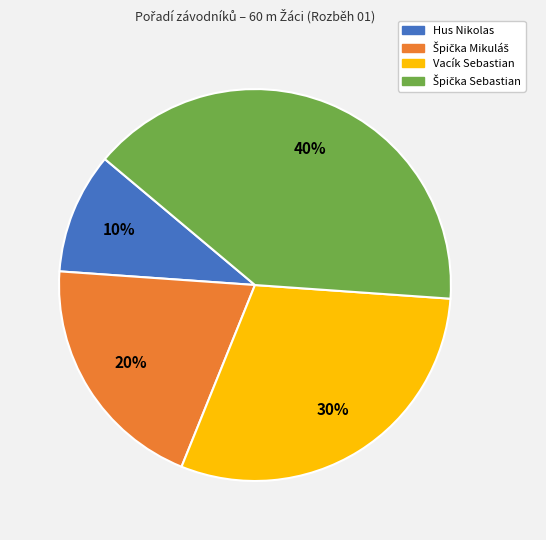

To the nearest percent, what is the average slice percentage?

25%